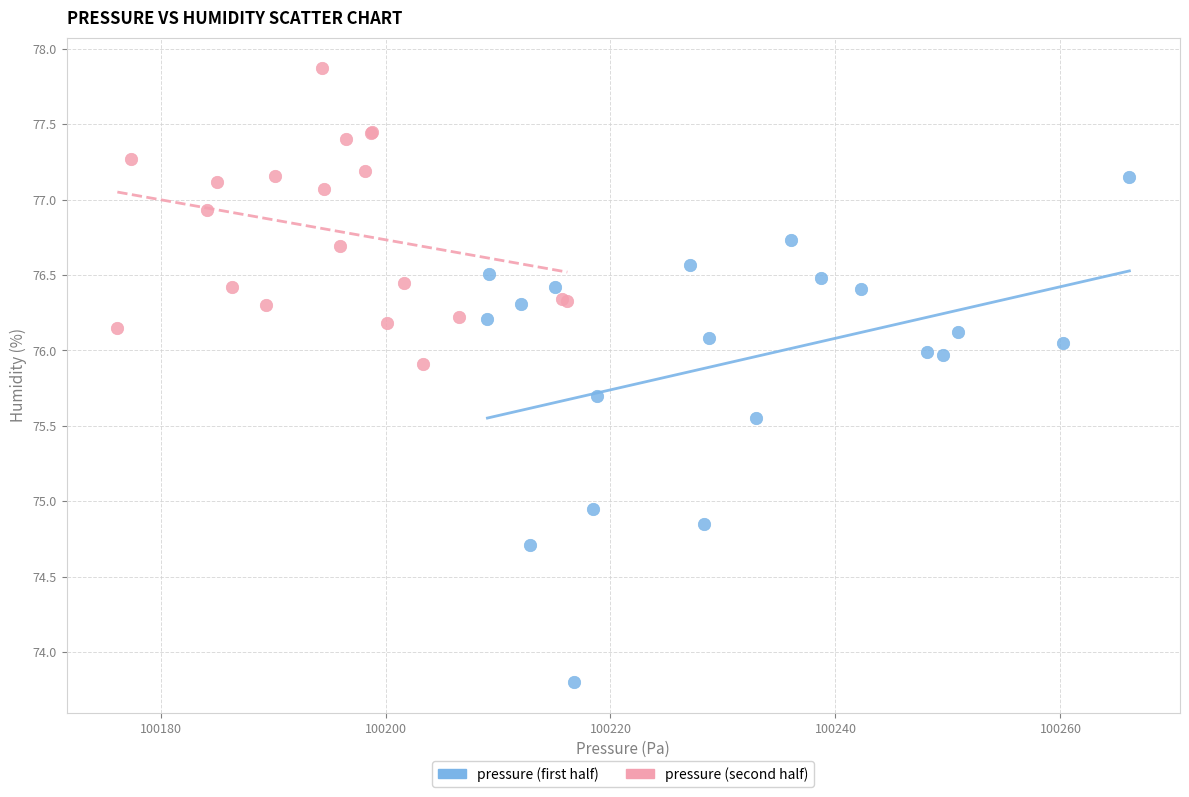

Which series contains the lowest Y value?

pressure (first half)